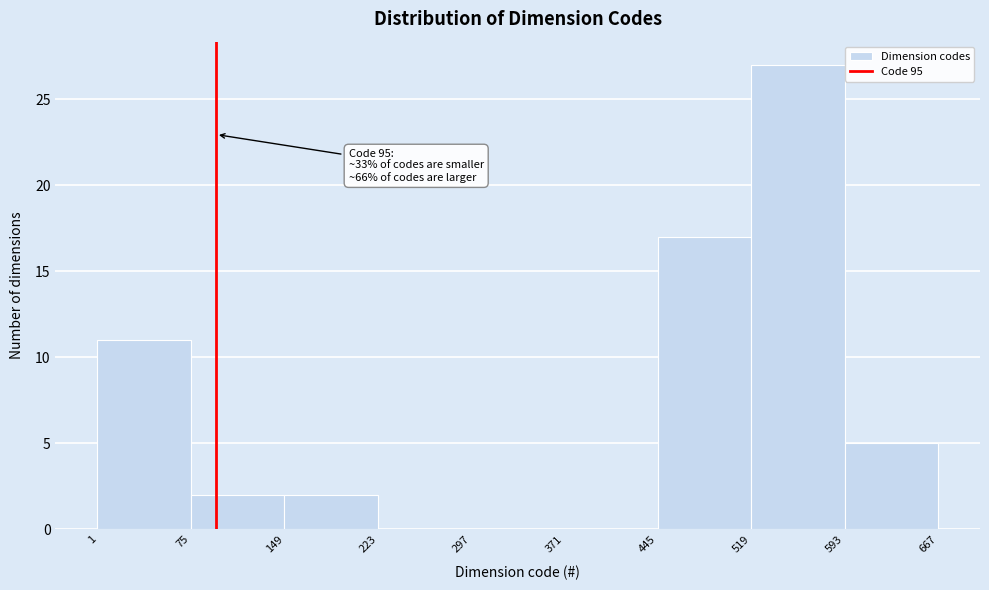

Which range on the x-axis has the tallest bar?

519 to 593